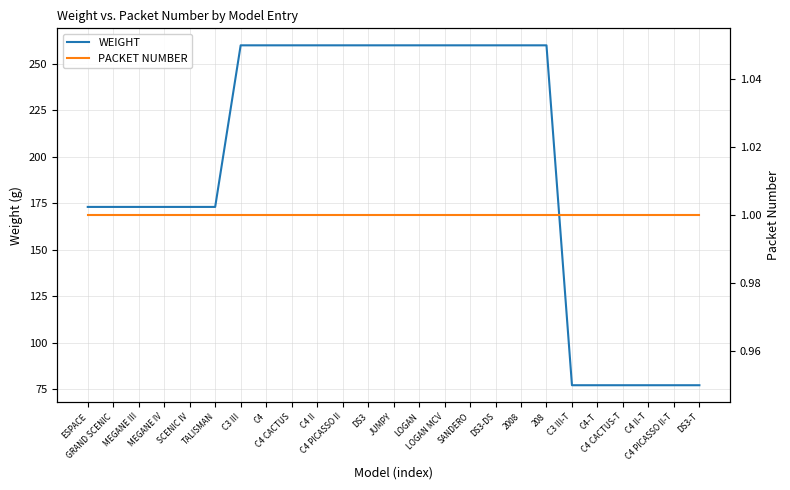

Reading left to right, what are all the values shown in this chart?

WEIGHT: 173	173	173	173	173	173	260	260	260	260	260	260	260	260	260	260	260	260	260	77	77	77	77	77	77
PACKET NUMBER: 1	1	1	1	1	1	1	1	1	1	1	1	1	1	1	1	1	1	1	1	1	1	1	1	1